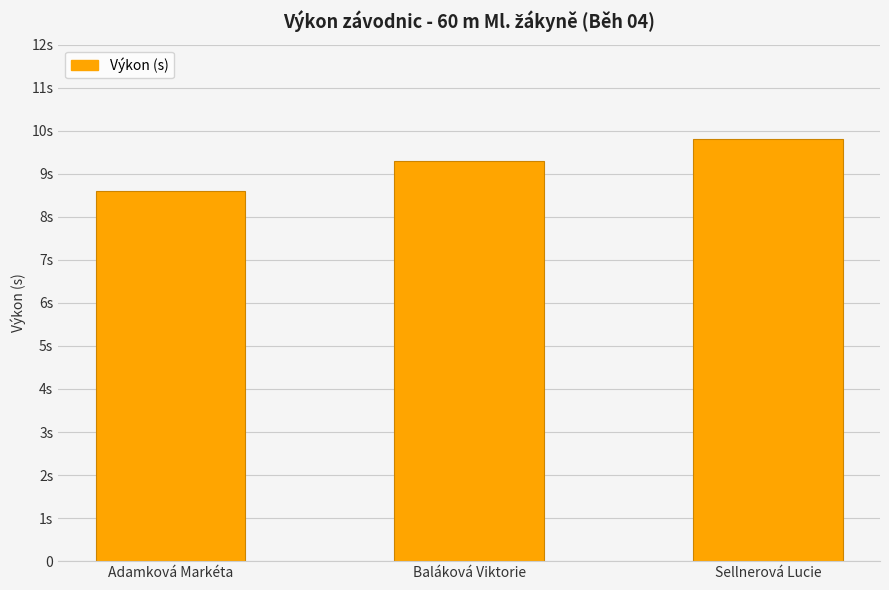

List the labels in order of value, smallest first.

Adamková Markéta, Baláková Viktorie, Sellnerová Lucie